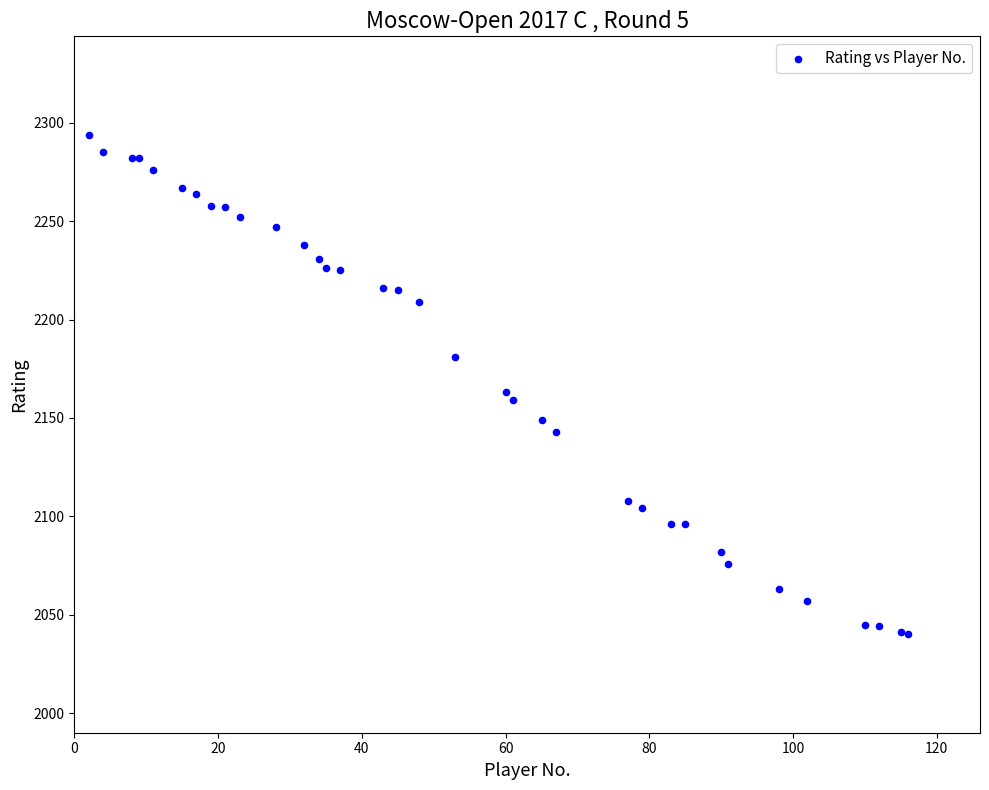

What Y value in the scatter plot is closest to 2167?

2163